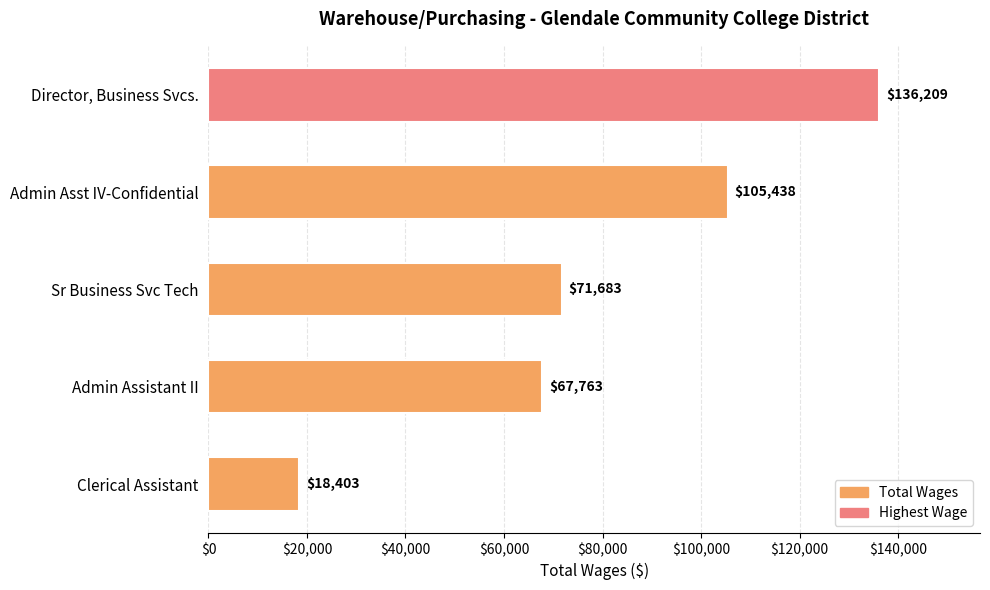

The value at Admin Assistant II is 67763. True or false?

True